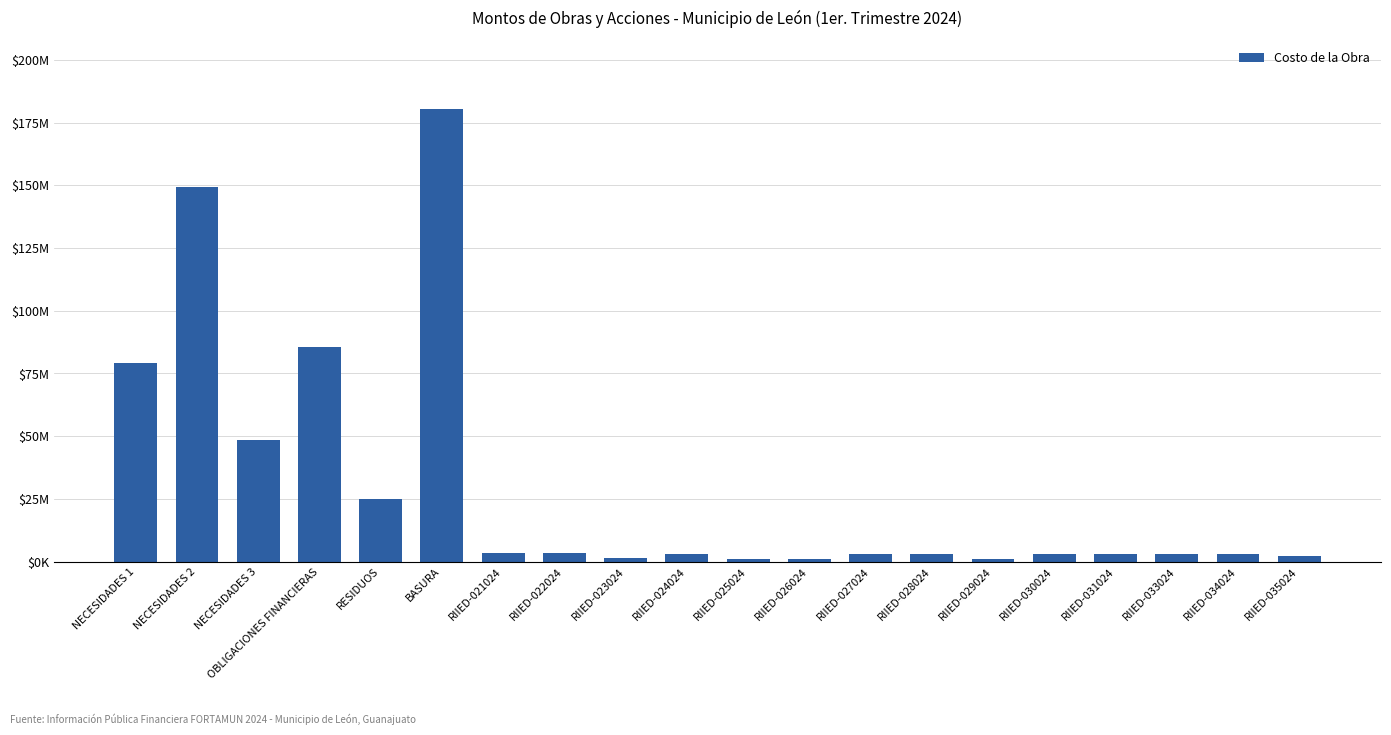

What is the label of the 18th bar from the left?

RIIED-033024